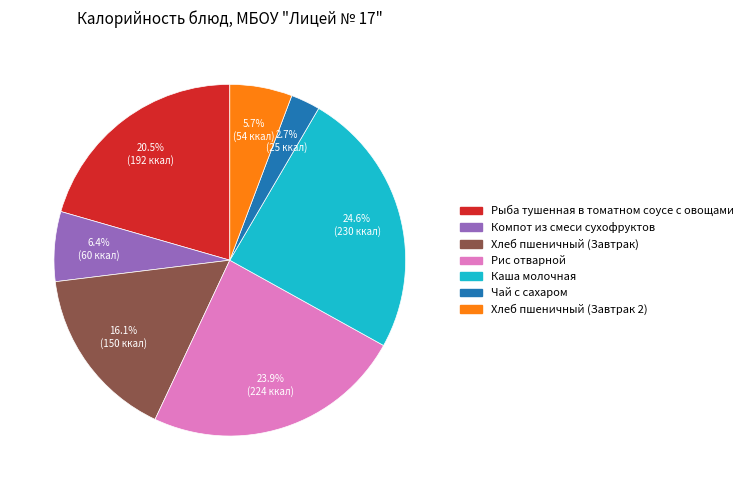

What is the ratio of the value at Рыба тушенная в томатном соусе с овощами to the value at Хлеб пшеничный (Завтрак 2)?

3.6